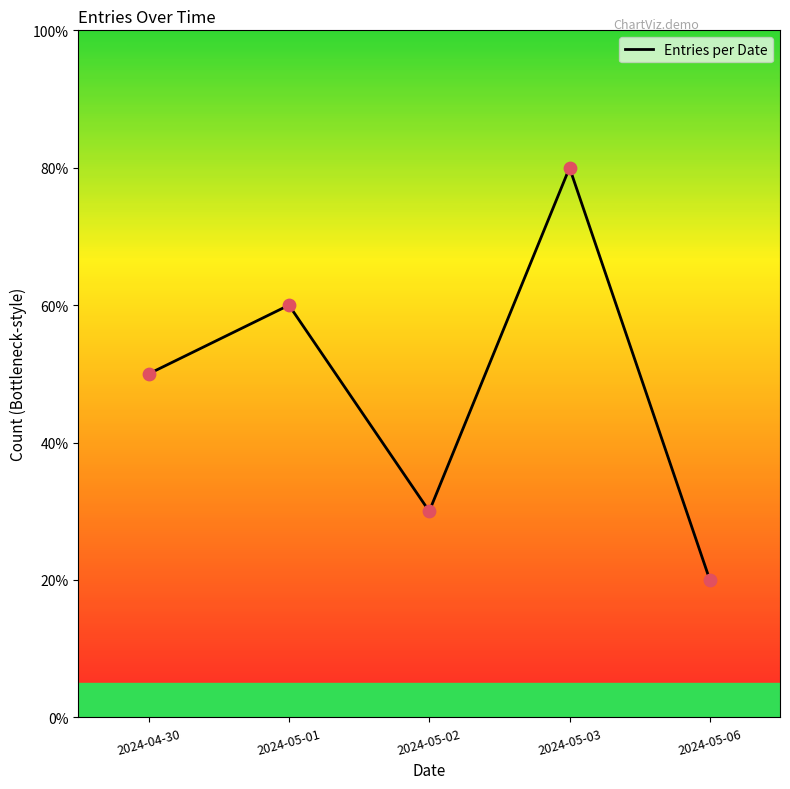

Between 2024-05-01 and 2024-05-06, which is larger?

2024-05-01